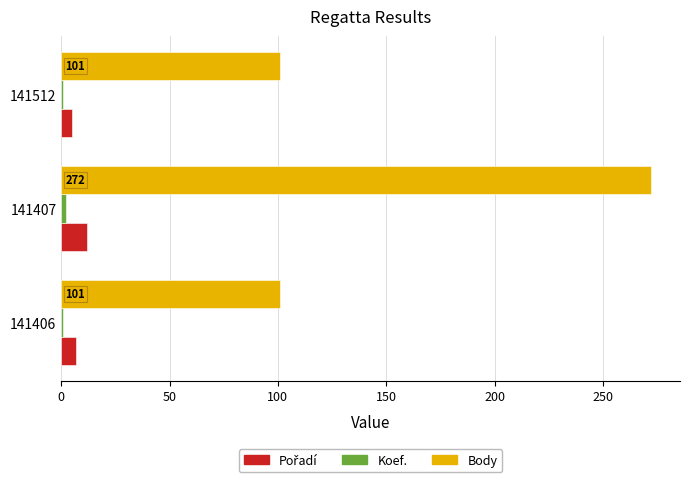

Which series has the largest range (max minus min)?

Body